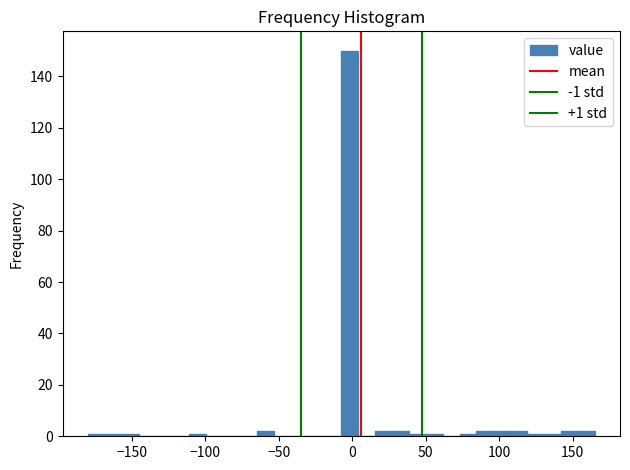

Around what value on the x-axis is the tallest bar? Give the approximate position of its centre, as read against the axis.

0